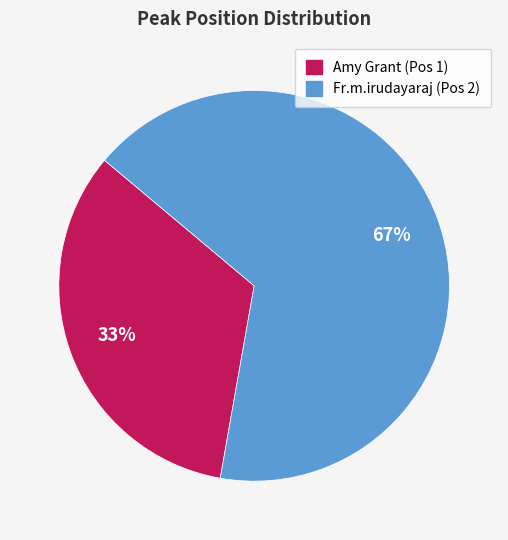

How many slices are in this pie chart?

2